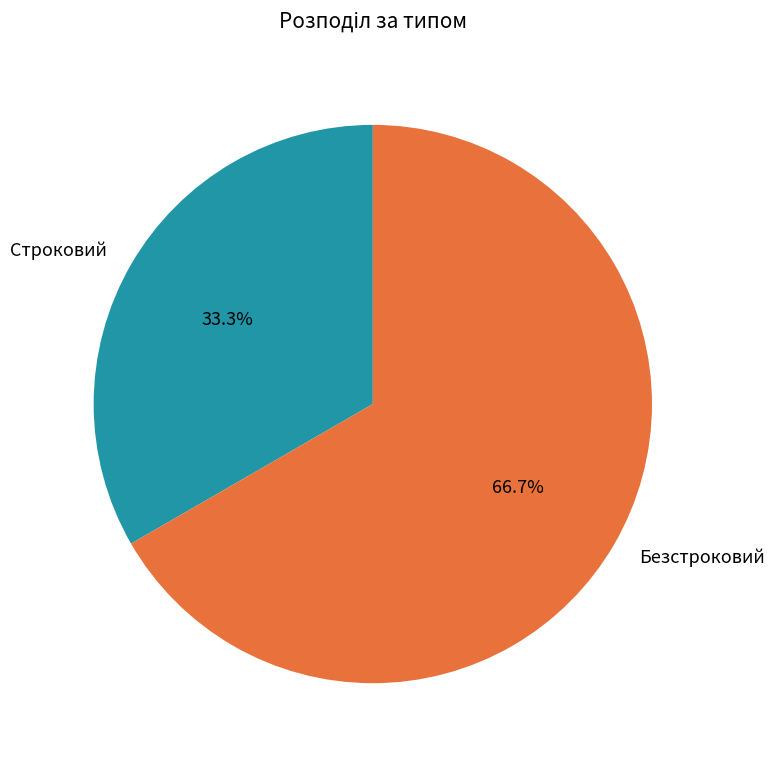

What percentage is the Строковий slice, to the nearest percent?

33%